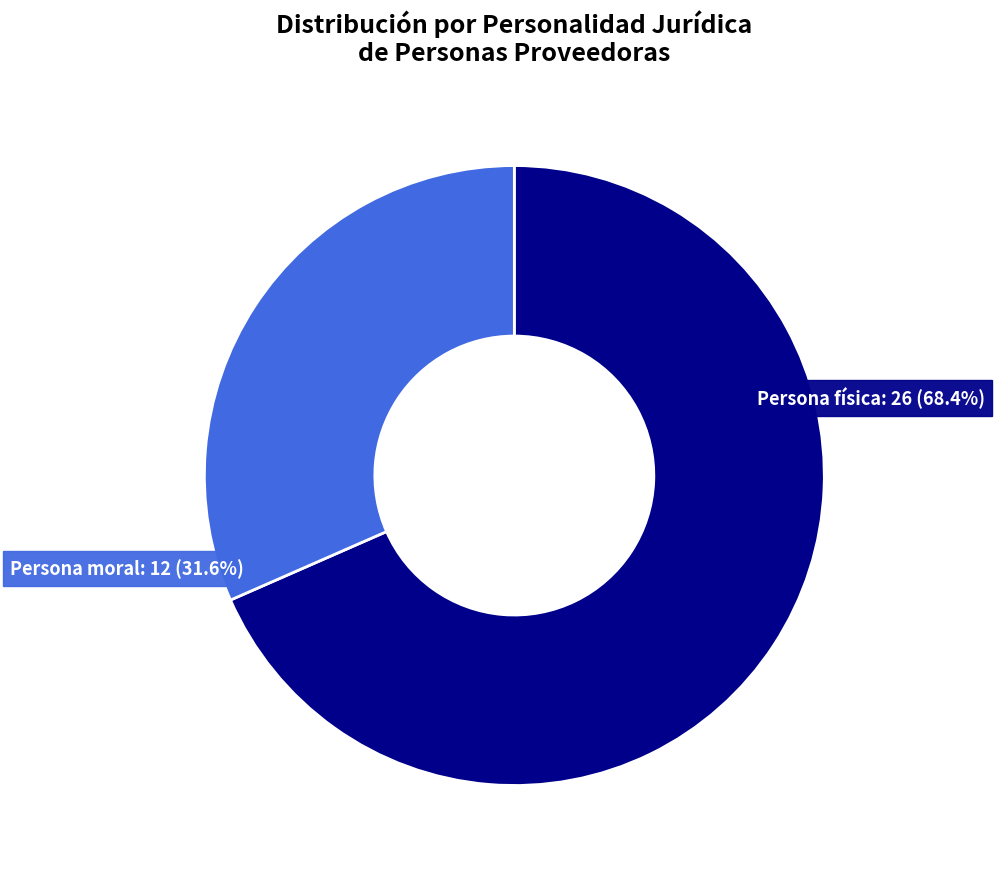

To the nearest percent, what portion does Persona física represent?

68%